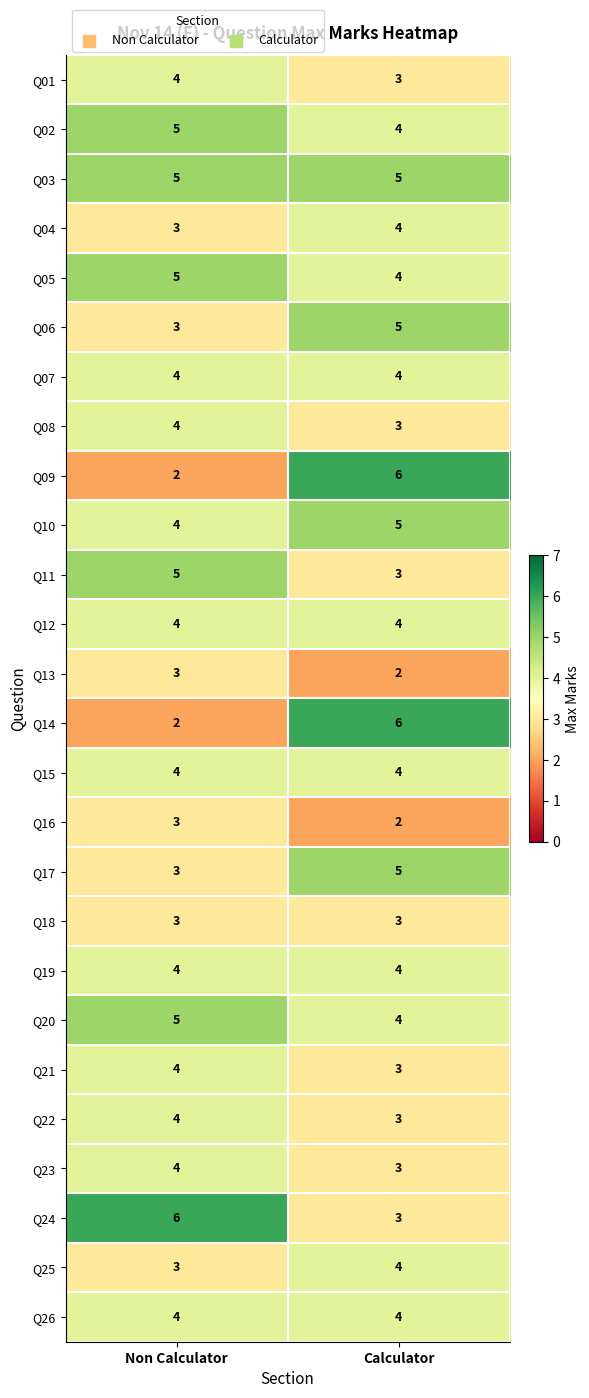

What is the greatest value displayed?

6